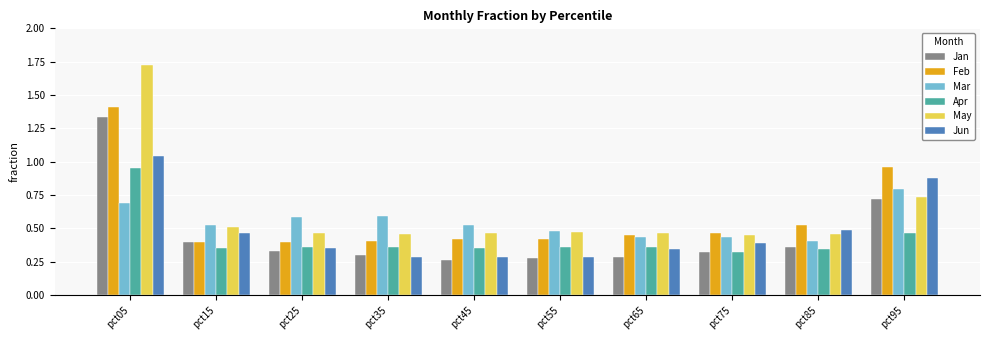

What is the sum of the Feb values at pct15 and pct65?

0.9